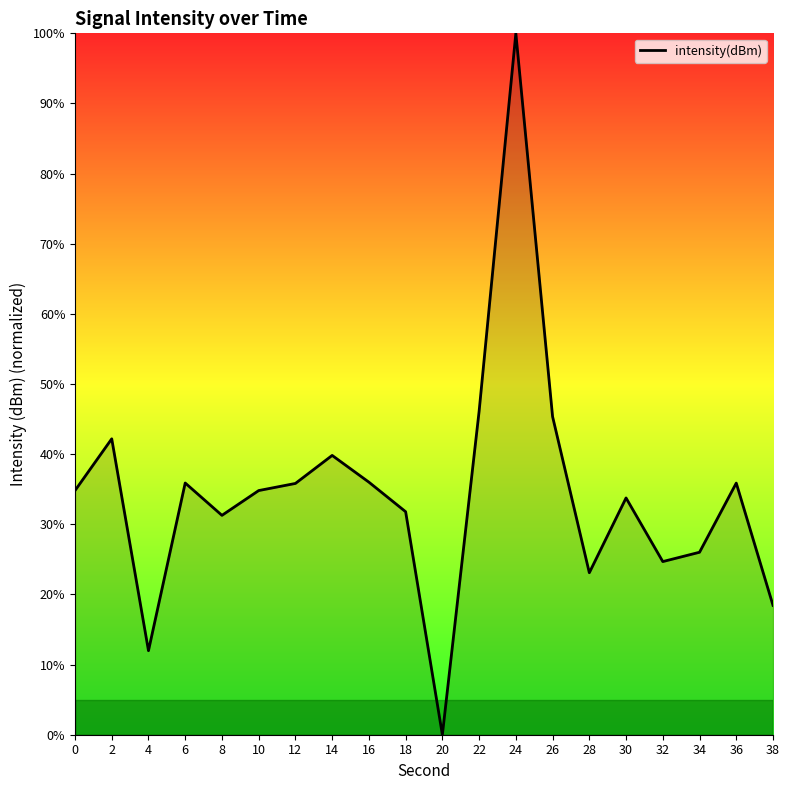

What is the approximate value at 38?

18.4